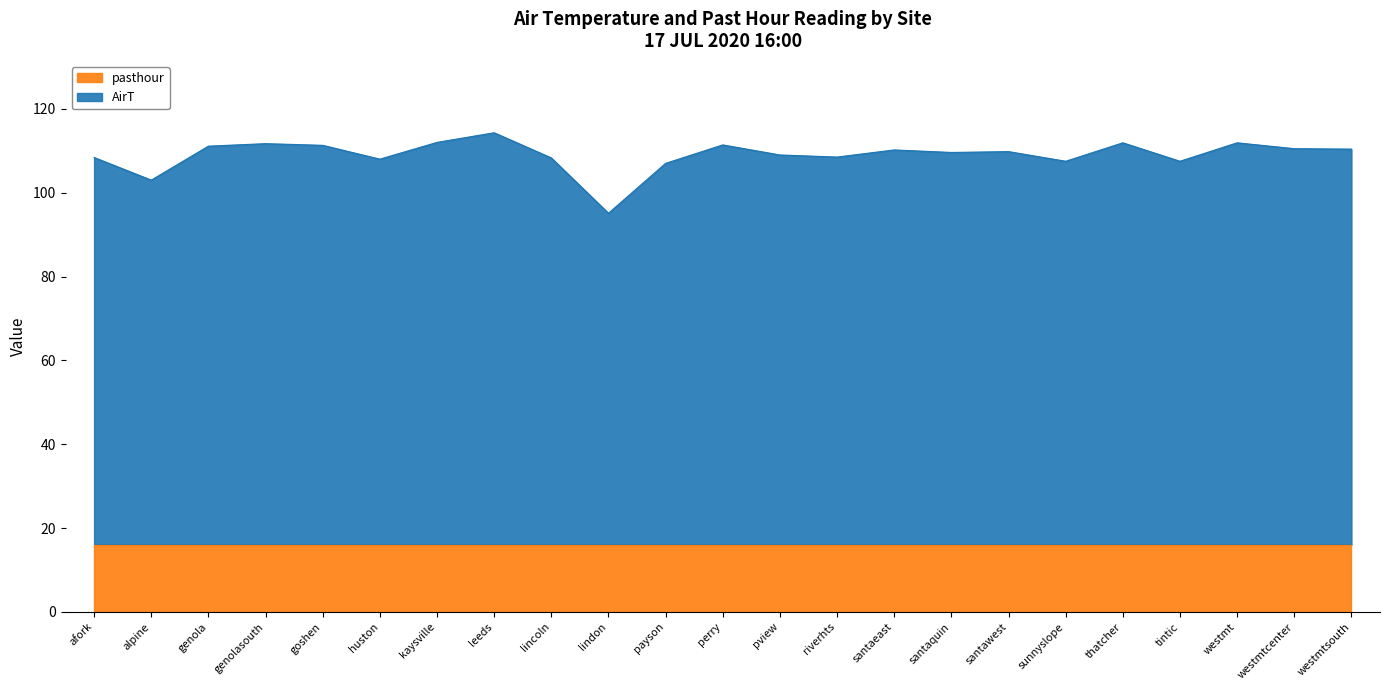

What is the difference between the values at alpine and genolasouth?

8.7